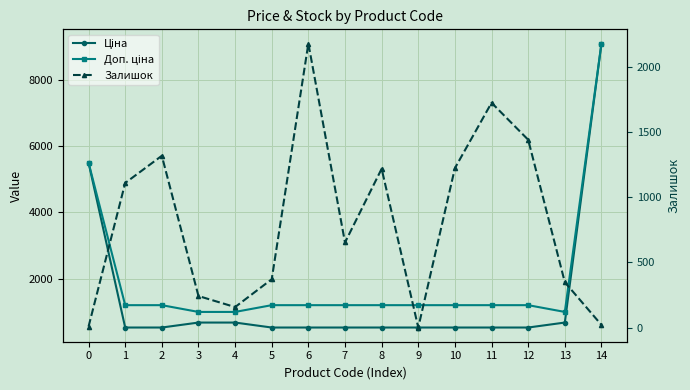

Which category has the lowest value in the Ціна series?

1